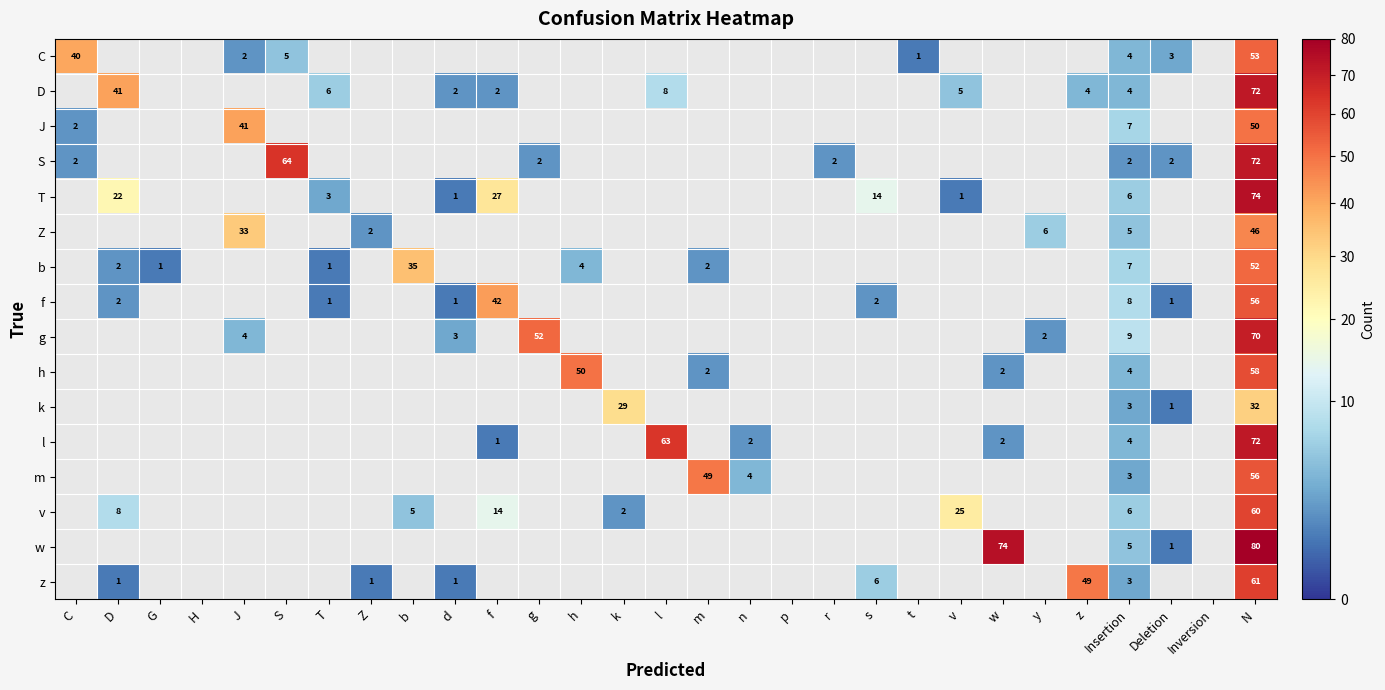

Is it true that z equals 61 at N?

True